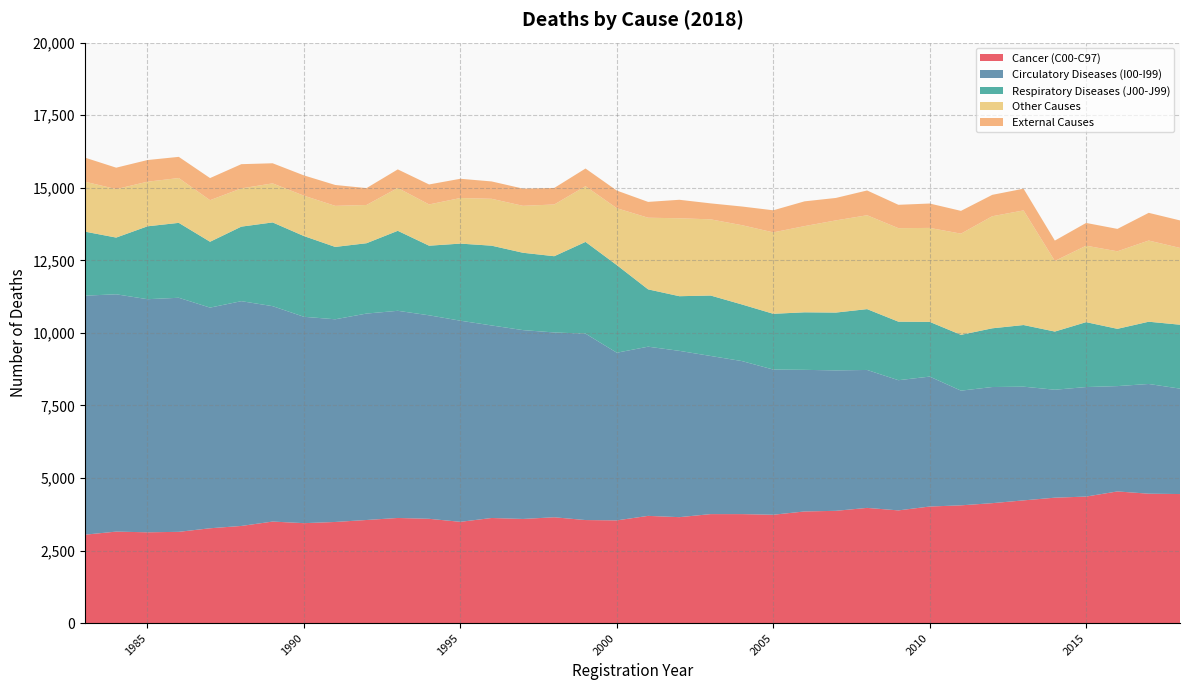

Reading left to right, list all the values displayed in this chart.

Cancer (C00-C97): 1983=3048	1984=3154	1985=3130	1986=3146	1987=3269	1988=3349	1989=3500	1990=3445	1991=3486	1992=3554	1993=3624	1994=3595	1995=3491	1996=3623	1997=3590	1998=3648	1999=3552	2000=3541	2001=3696	2002=3652	2003=3757	2004=3757	2005=3735	2006=3848	2007=3870	2008=3971	2009=3885	2010=4018	2011=4059	2012=4134	2013=4230	2014=4323	2015=4361	2016=4538	2017=4460	2018=4448
Circulatory Diseases (I00-I99): 1983=8235	1984=8176	1985=8031	1986=8064	1987=7602	1988=7744	1989=7421	1990=7110	1991=6983	1992=7112	1993=7137	1994=7011	1995=6929	1996=6633	1997=6506	1998=6367	1999=6422	2000=5776	2001=5829	2002=5729	2003=5448	2004=5272	2005=5002	2006=4879	2007=4838	2008=4752	2009=4485	2010=4476	2011=3951	2012=4001	2013=3917	2014=3719	2015=3773	2016=3629	2017=3780	2018=3632
Respiratory Diseases (J00-J99): 1983=2206	1984=1954	1985=2511	1986=2581	1987=2269	1988=2568	1989=2885	1990=2781	1991=2493	1992=2423	1993=2756	1994=2398	1995=2656	1996=2749	1997=2665	1998=2627	1999=3161	2000=3019	2001=1975	2002=1883	2003=2082	2004=1950	2005=1921	2006=1982	2007=1992	2008=2096	2009=2017	2010=1886	2011=1923	2012=2023	2013=2124	2014=2004	2015=2236	2016=1973	2017=2145	2018=2202
Other Causes: 1983=1721	1984=1669	1985=1537	1986=1544	1987=1432	1988=1318	1989=1345	1990=1391	1991=1415	1992=1318	1993=1477	1994=1422	1995=1571	1996=1615	1997=1617	1998=1782	1999=1919	2000=1960	2001=2468	2002=2685	2003=2625	2004=2732	2005=2805	2006=2970	2007=3176	2008=3234	2009=3221	2010=3237	2011=3486	2012=3861	2013=3949	2014=2433	2015=2634	2016=2671	2017=2797	2018=2645
External Causes: 1983=829	1984=739	1985=746	1986=730	1987=762	1988=834	1989=693	1990=699	1991=719	1992=581	1993=639	1994=688	1995=663	1996=598	1997=593	1998=569	1999=609	2000=607	2001=545	2002=637	2003=550	2004=643	2005=761	2006=853	2007=773	2008=854	2009=805	2010=840	2011=785	2012=737	2013=748	2014=701	2015=784	2016=772	2017=954	2018=948